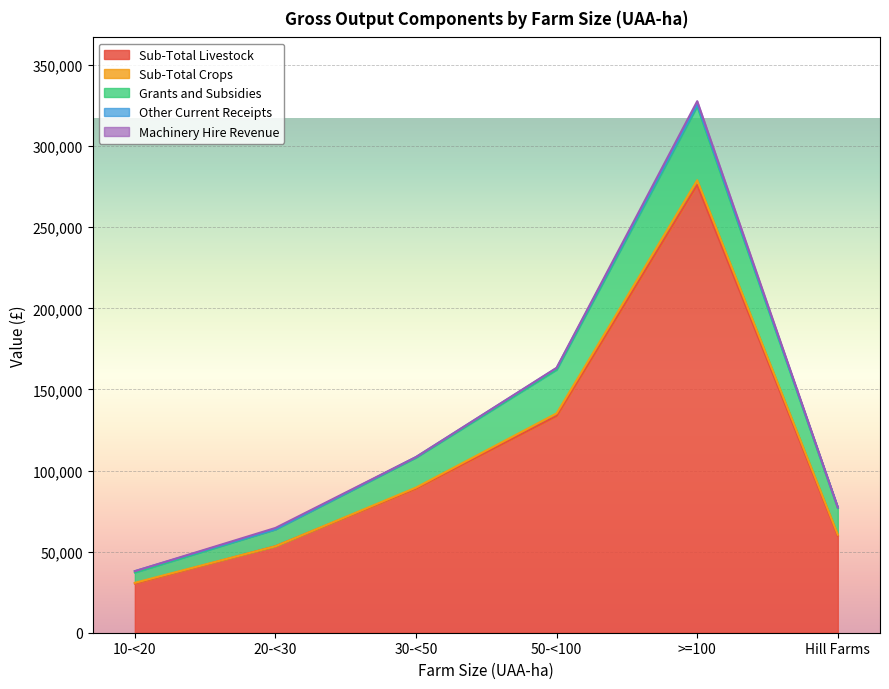

What is the value of the Grants and Subsidies point at the 3rd from the left?

18496